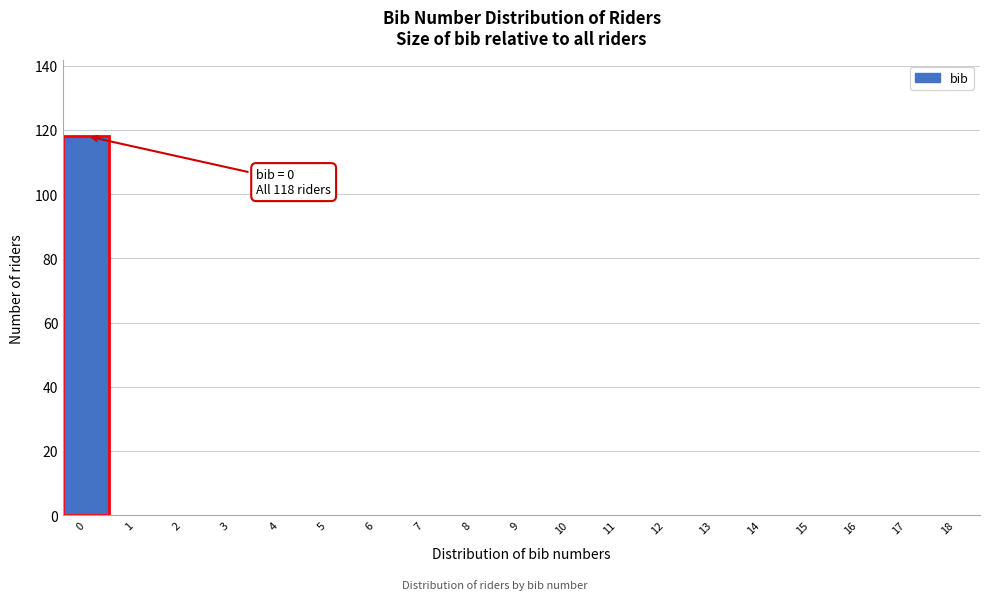

Reading left to right, what are all the values shown in this chart?

0=118	1=0	2=0	3=0	4=0	5=0	6=0	7=0	8=0	9=0	10=0	11=0	12=0	13=0	14=0	15=0	16=0	17=0	18=0